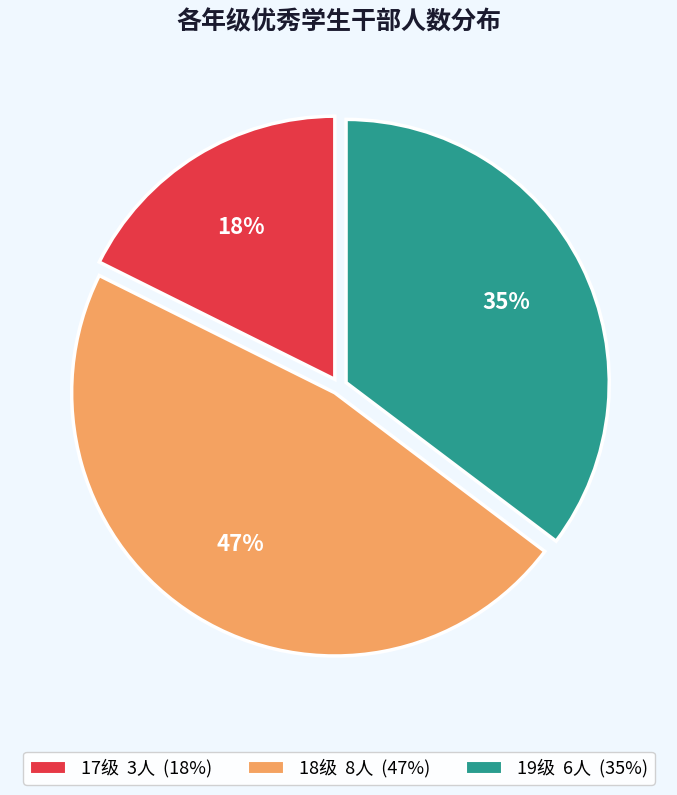

What is the largest slice in the pie chart?

18级